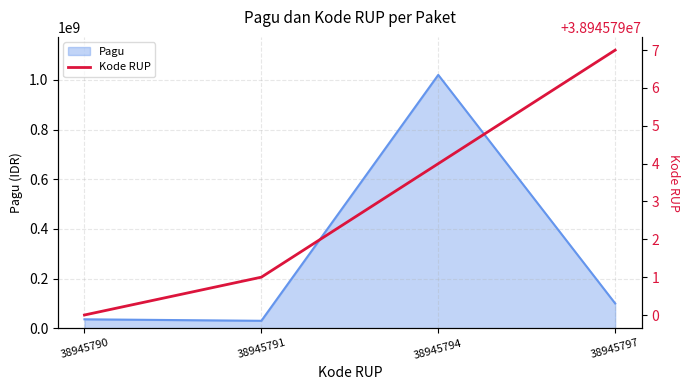

Rank the series by their average value, from highest to lowest.

Pagu, Kode RUP